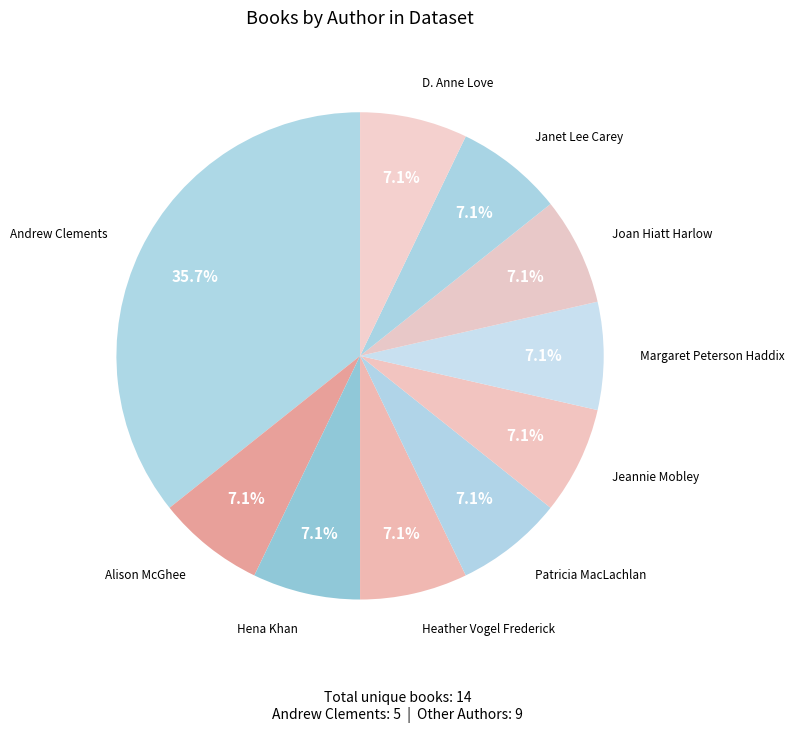

How many slices are in this pie chart?

10